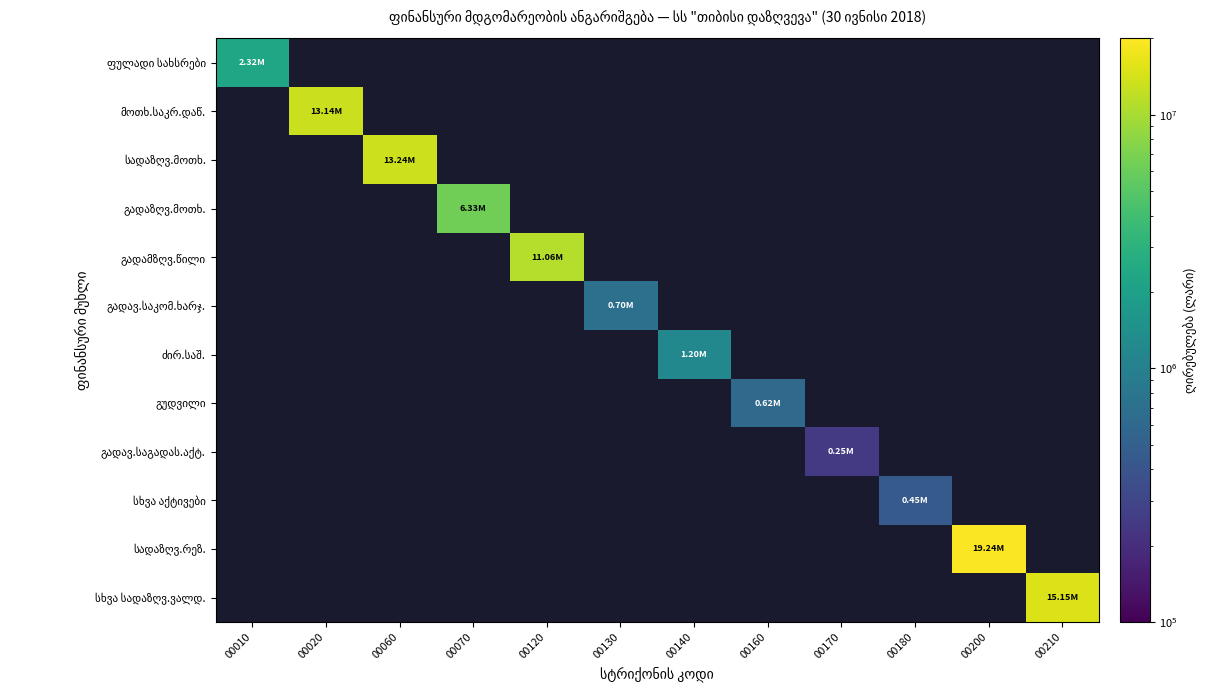

Rank the categories by სხვა აქტივები value from lowest to highest.

00010, 00020, 00060, 00070, 00120, 00130, 00140, 00160, 00170, 00180, 00200, 00210